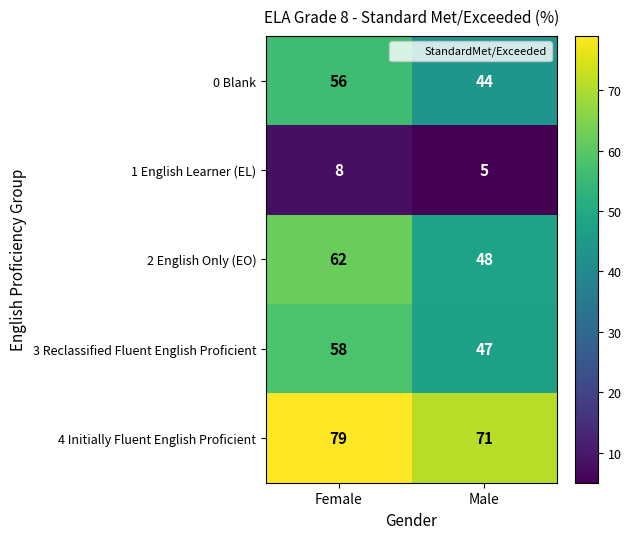

Reading left to right, transcribe all the data shown in this chart.

0 Blank: 56	44
1 English Learner (EL): 8	5
2 English Only (EO): 62	48
3 Reclassified Fluent English Proficient: 58	47
4 Initially Fluent English Proficient: 79	71